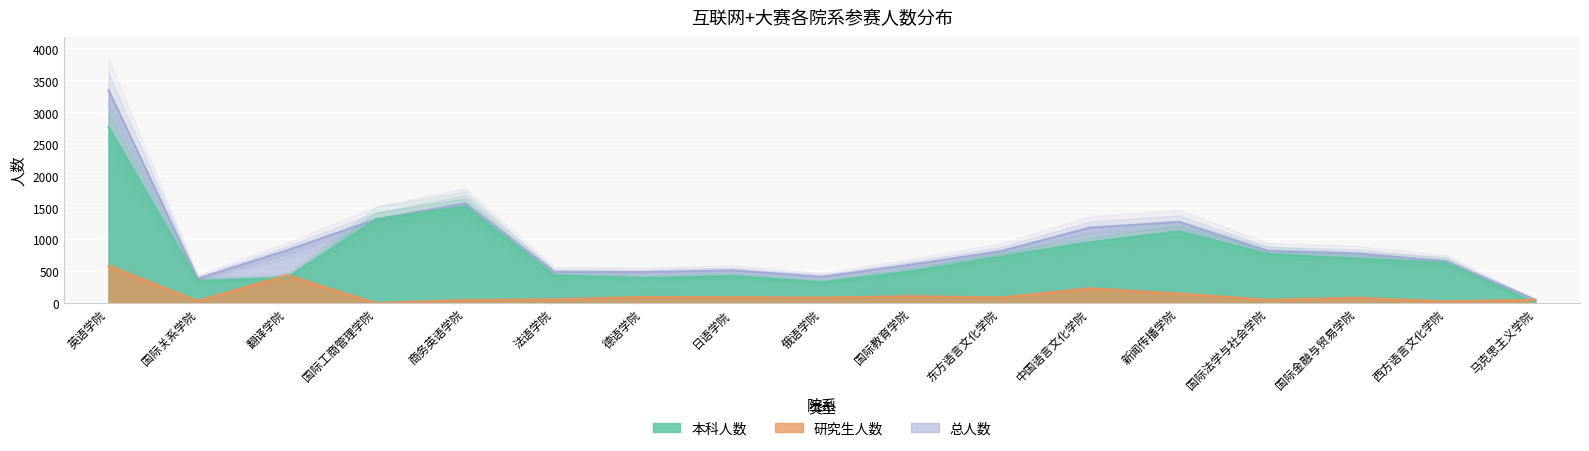

What is the label of the 2nd point from the left?

国际关系学院